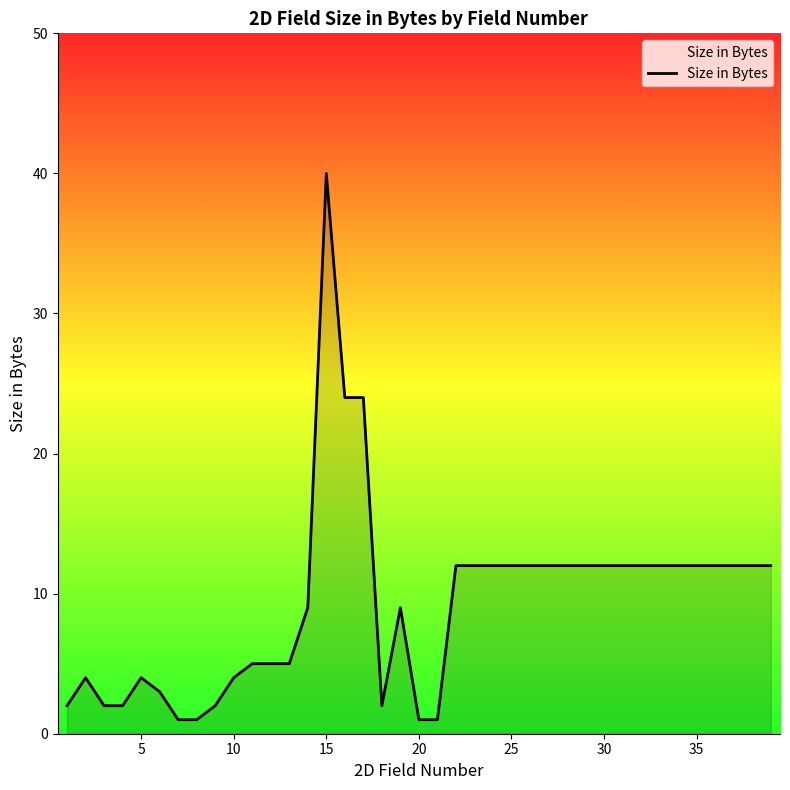

What is the greatest value displayed?

40